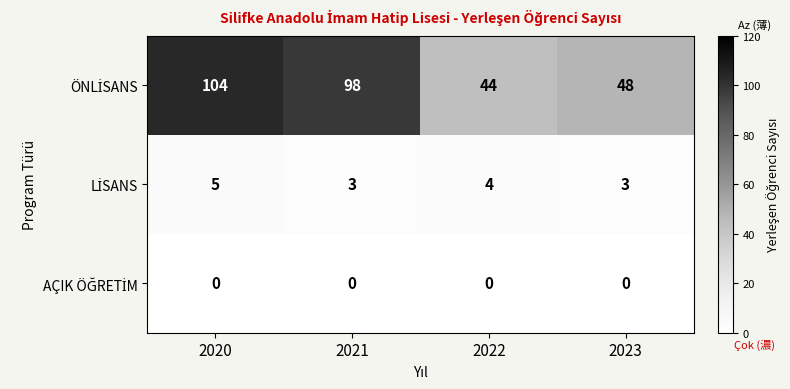

At how many categories does at least one series exceed 22?

4